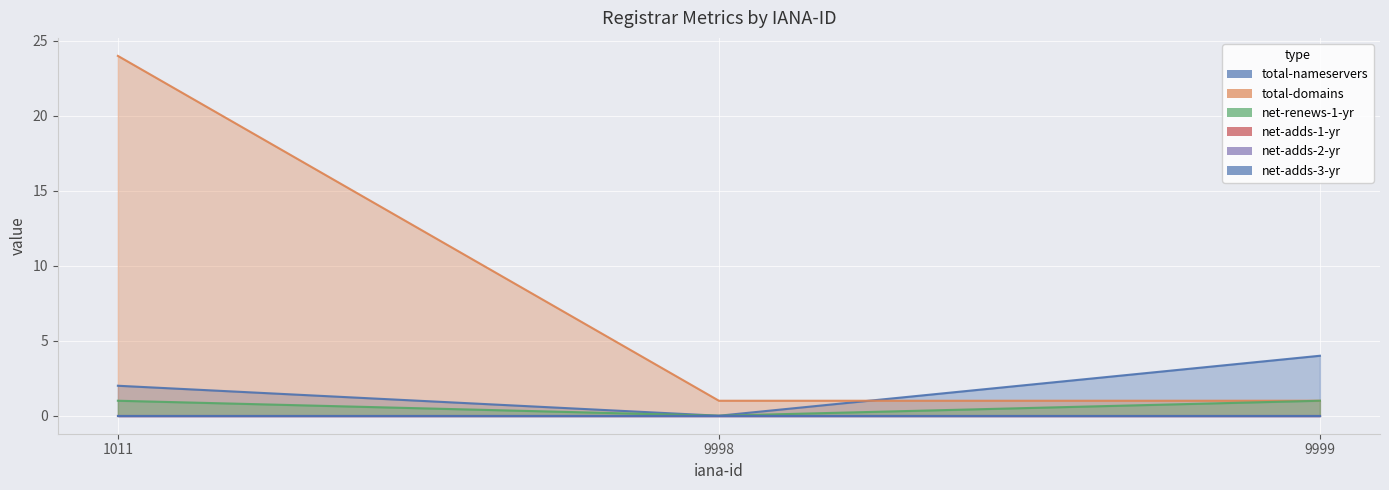

What is the total value across all series at 9998?

1